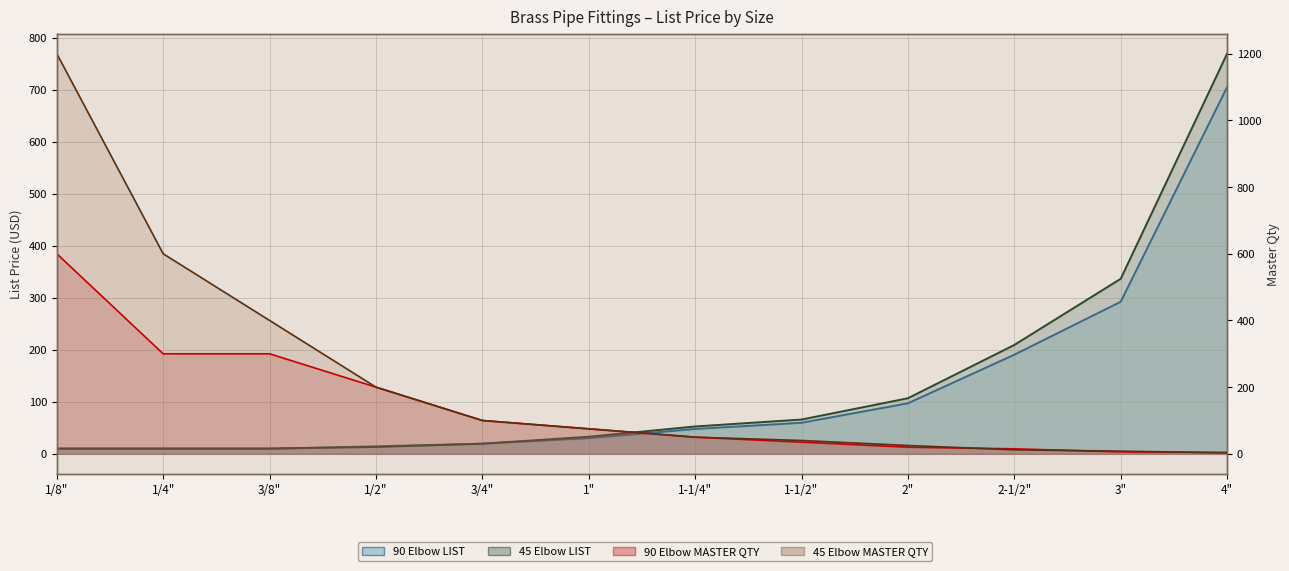

At which category does the chart reach its minimum across all series?

4"